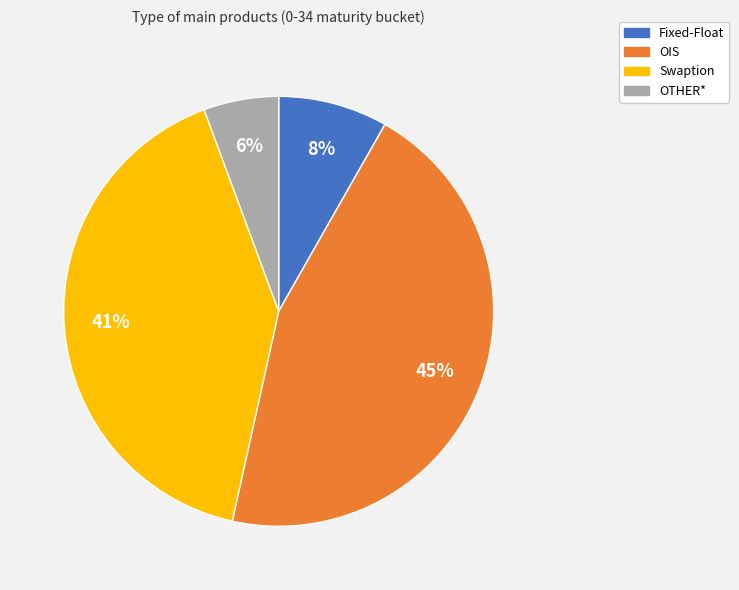

Which category has the smallest portion of the pie?

OTHER*